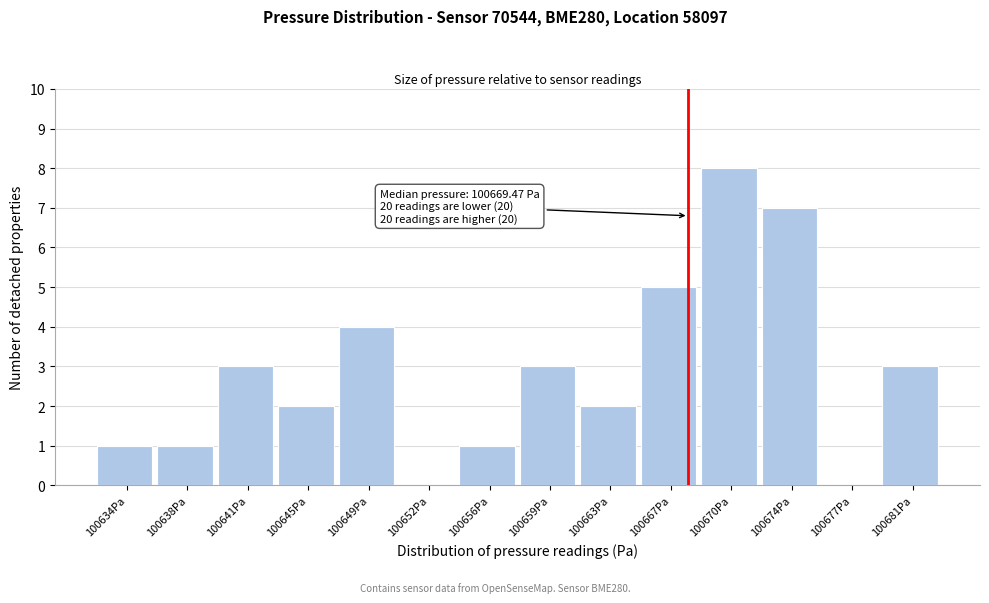

Reading left to right, transcribe all the data shown in this chart.

100634Pa=1	100638Pa=1	100641Pa=3	100645Pa=2	100649Pa=4	100652Pa=0	100656Pa=1	100659Pa=3	100663Pa=2	100667Pa=5	100670Pa=8	100674Pa=7	100677Pa=0	100681Pa=3